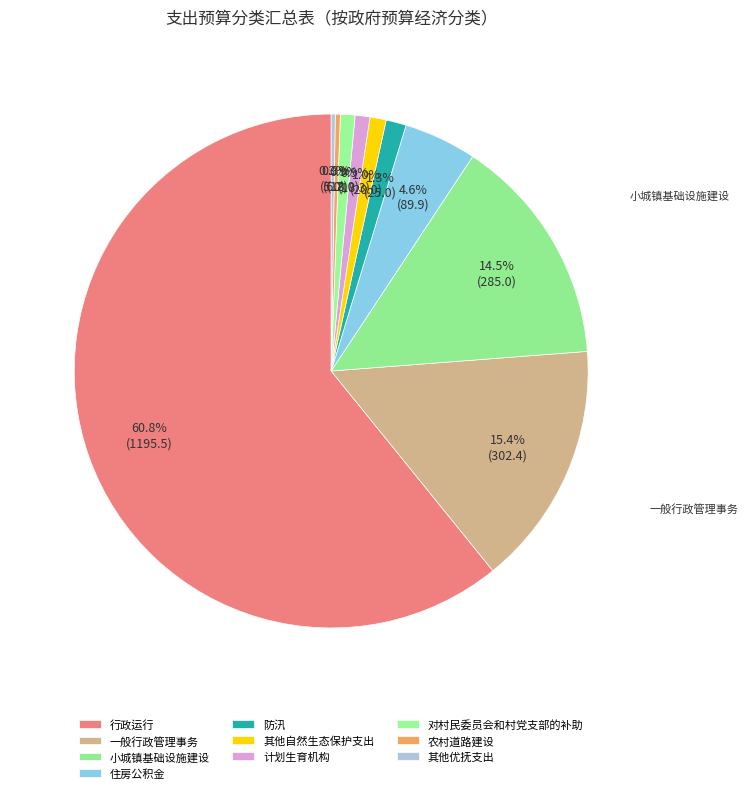

What percentage do 住房公积金 and 农村道路建设 together represent?

4.9%